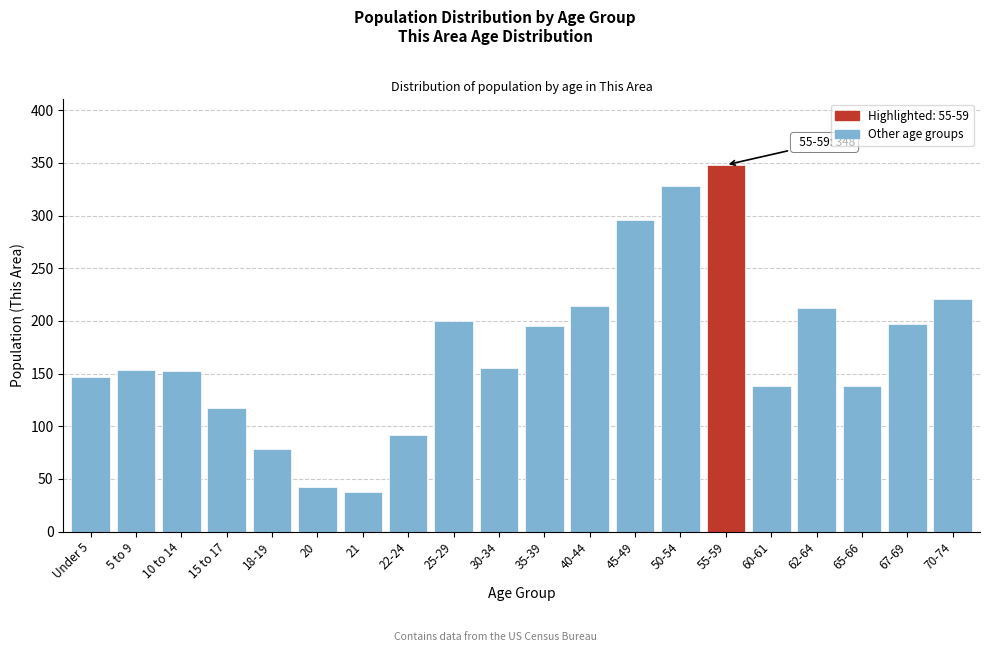

What is the value of the 1st bar from the left?

147